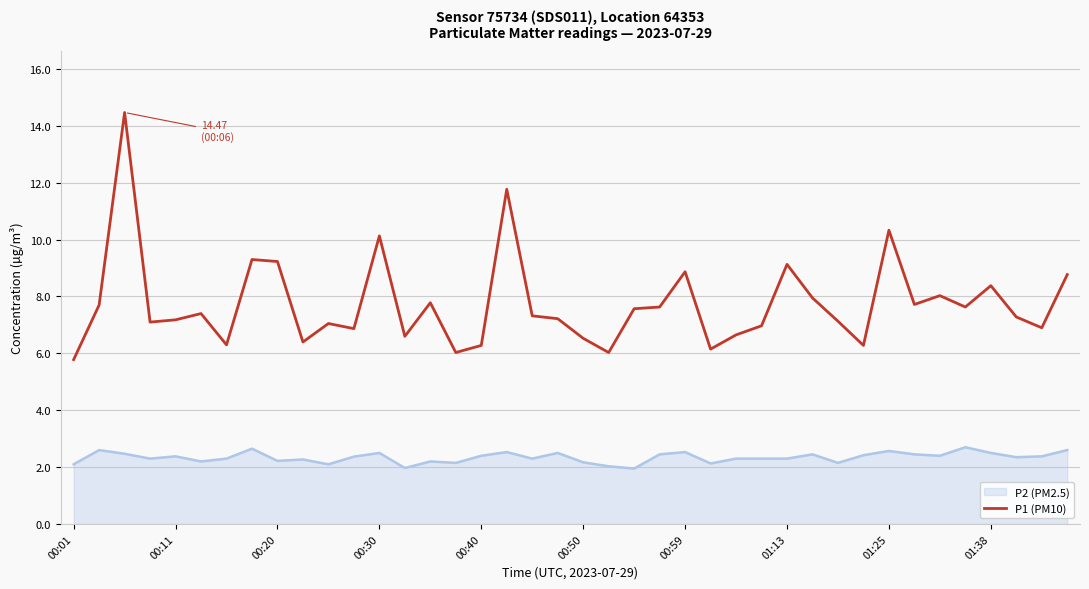

What is the maximum value for P2 (PM2.5)?

2.7